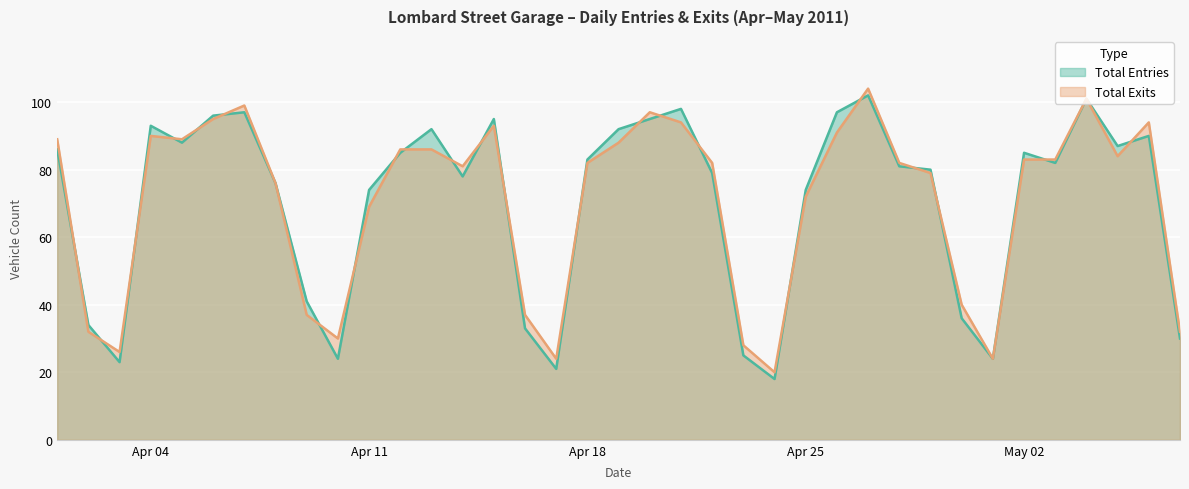

What is the spread (max minus min) of values at 4/30/2011?

4